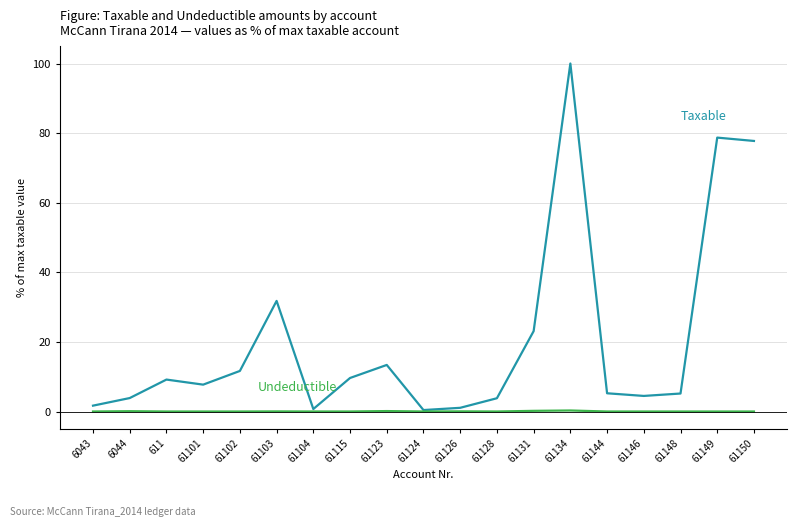

What position from the right is 61131?

7